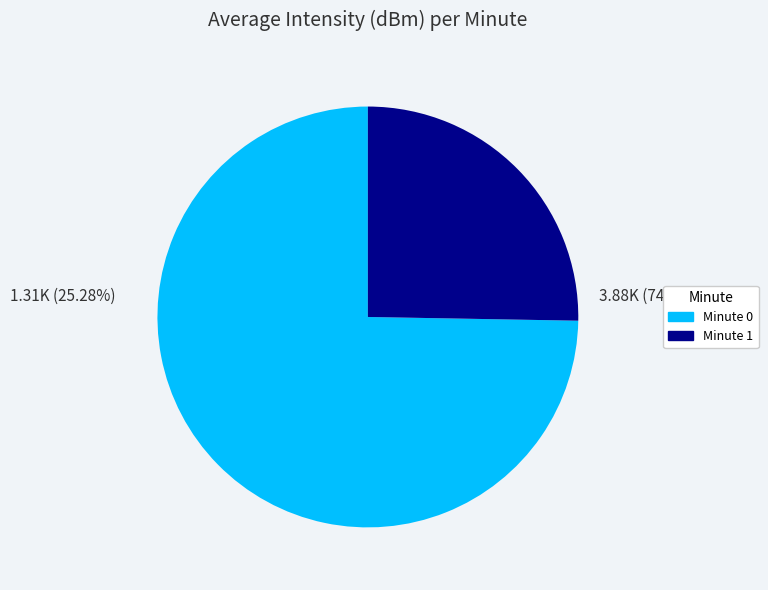

Does any single category account for the majority?

Yes